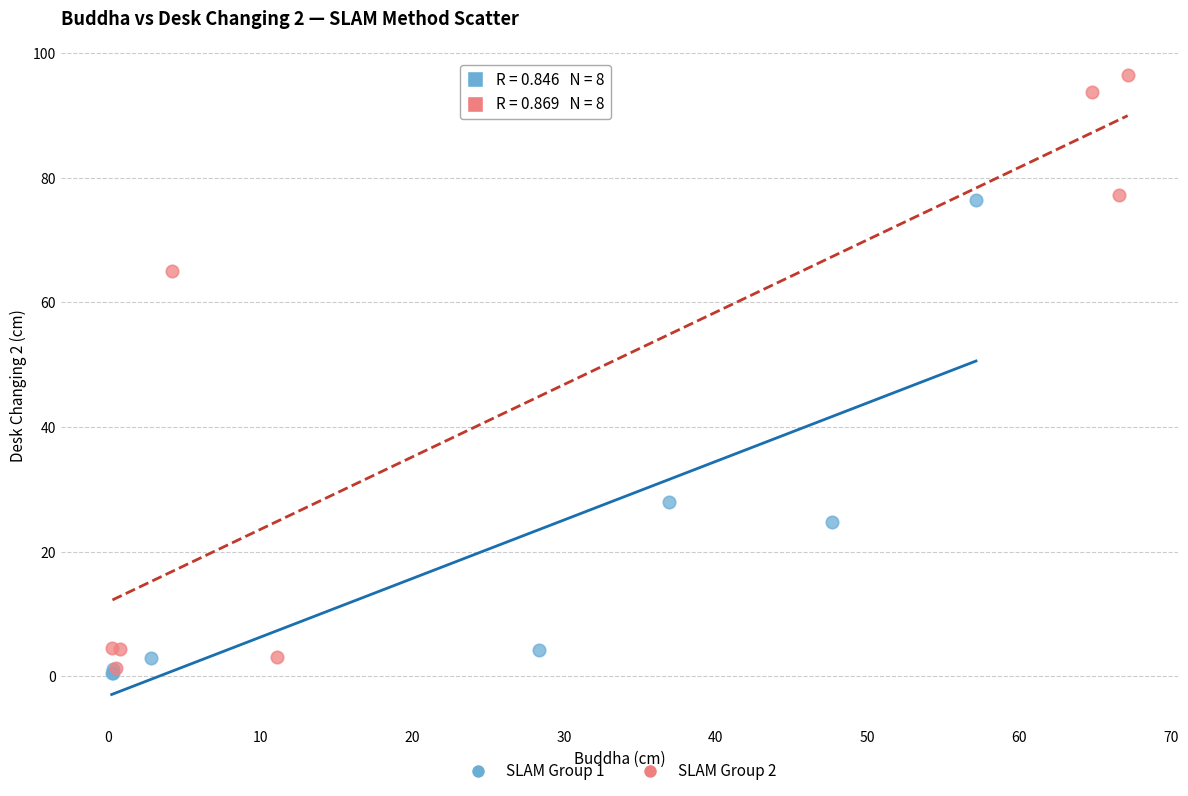

Which series has the widest spread of Y values?

SLAM Group 2